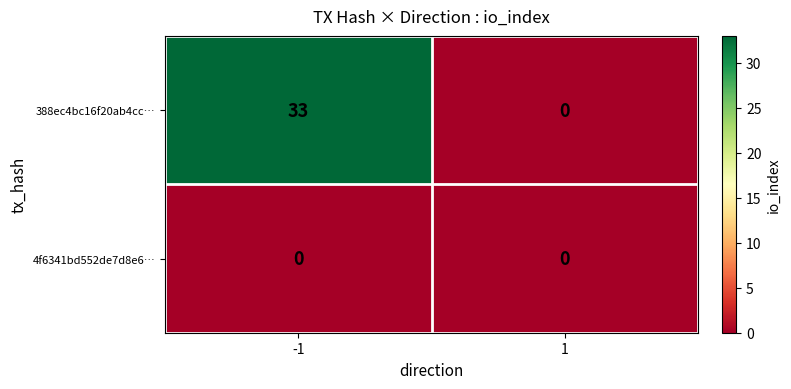

How many values in the 388ec4bc16f20ab4cc… series are below 33?

1